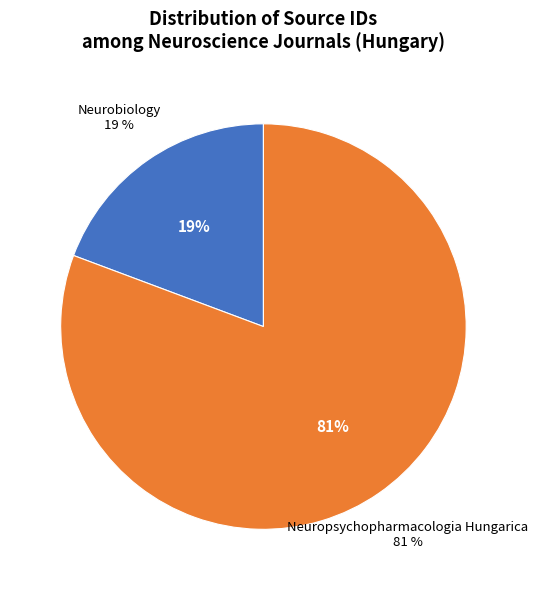

How many slices are in this pie chart?

2